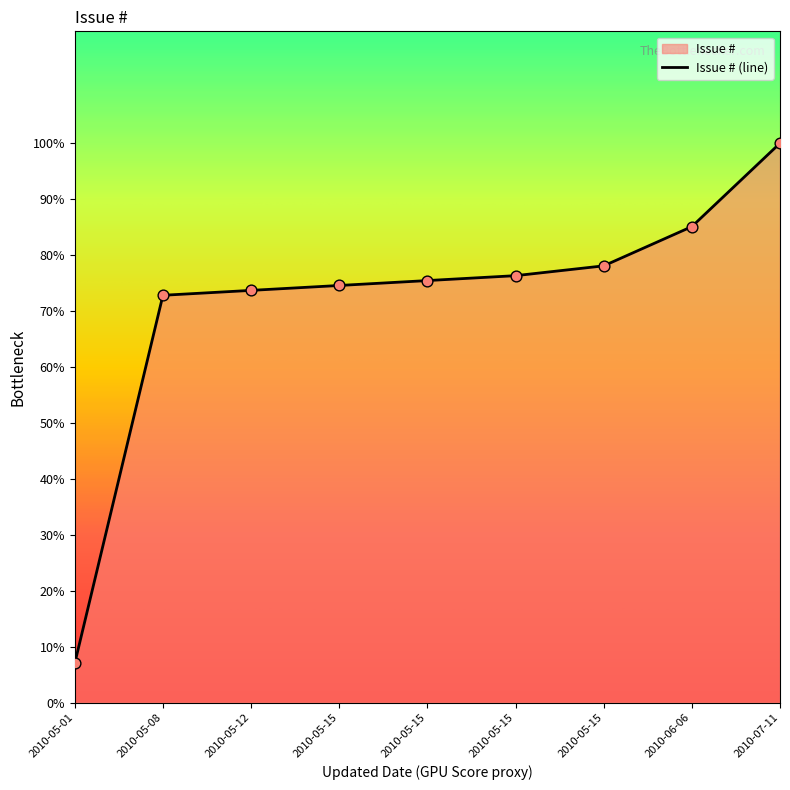

Which has a higher value, 2010-05-15 or 2010-06-06?

2010-06-06